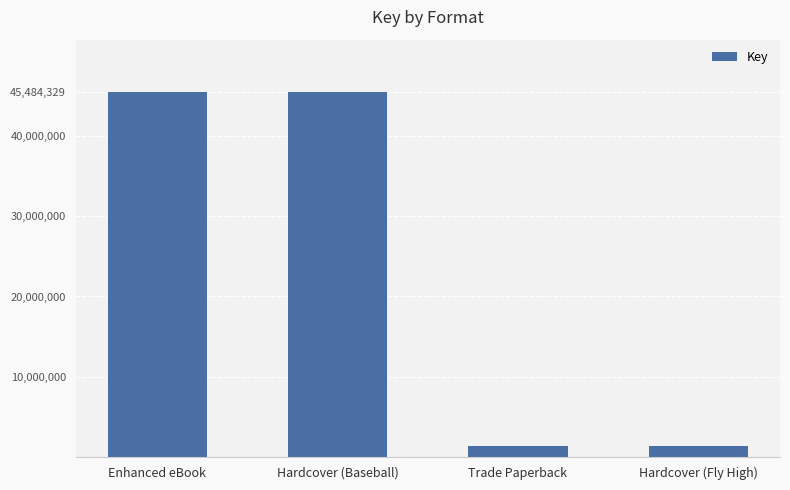

How many bars are there in total?

4